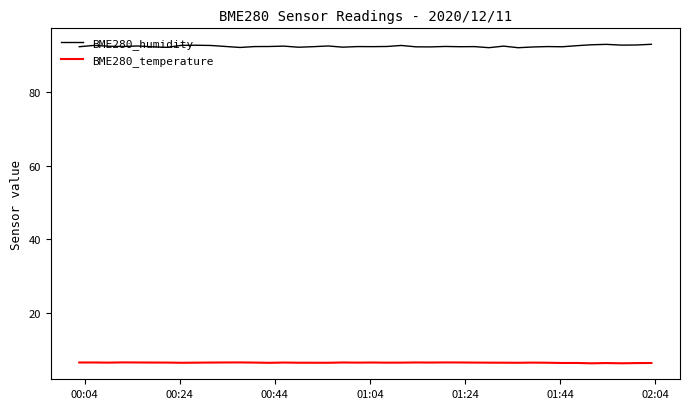

True or false: BME280_temperature and BME280_humidity cross at least once.

False